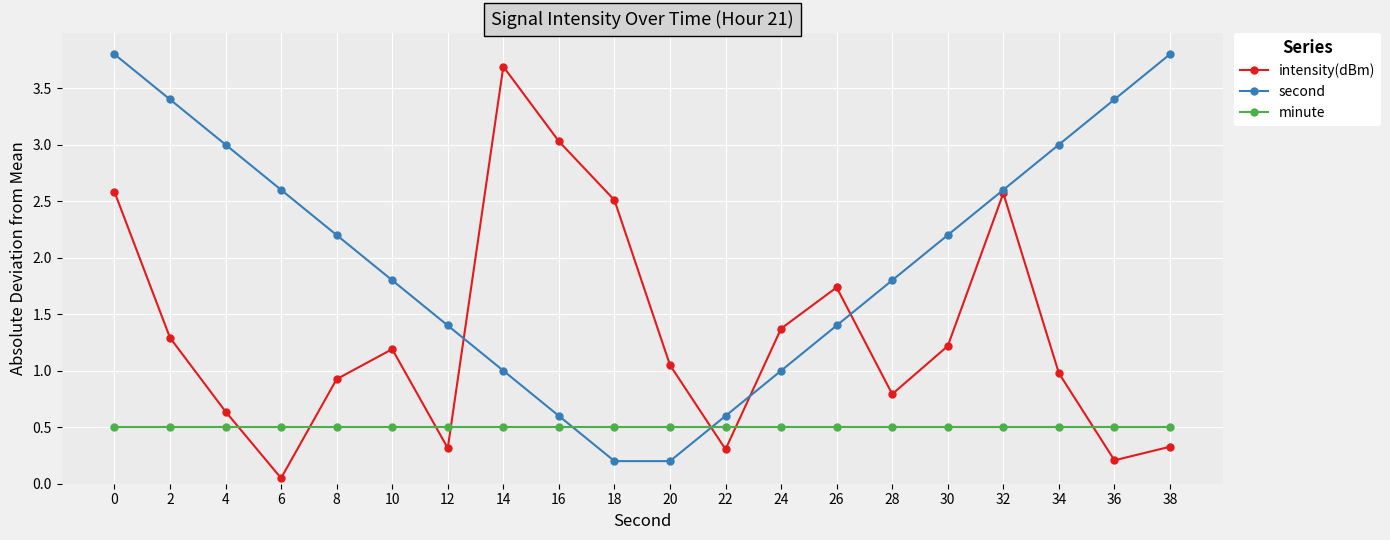

Is it true that second equals 3.4 at 36?

True